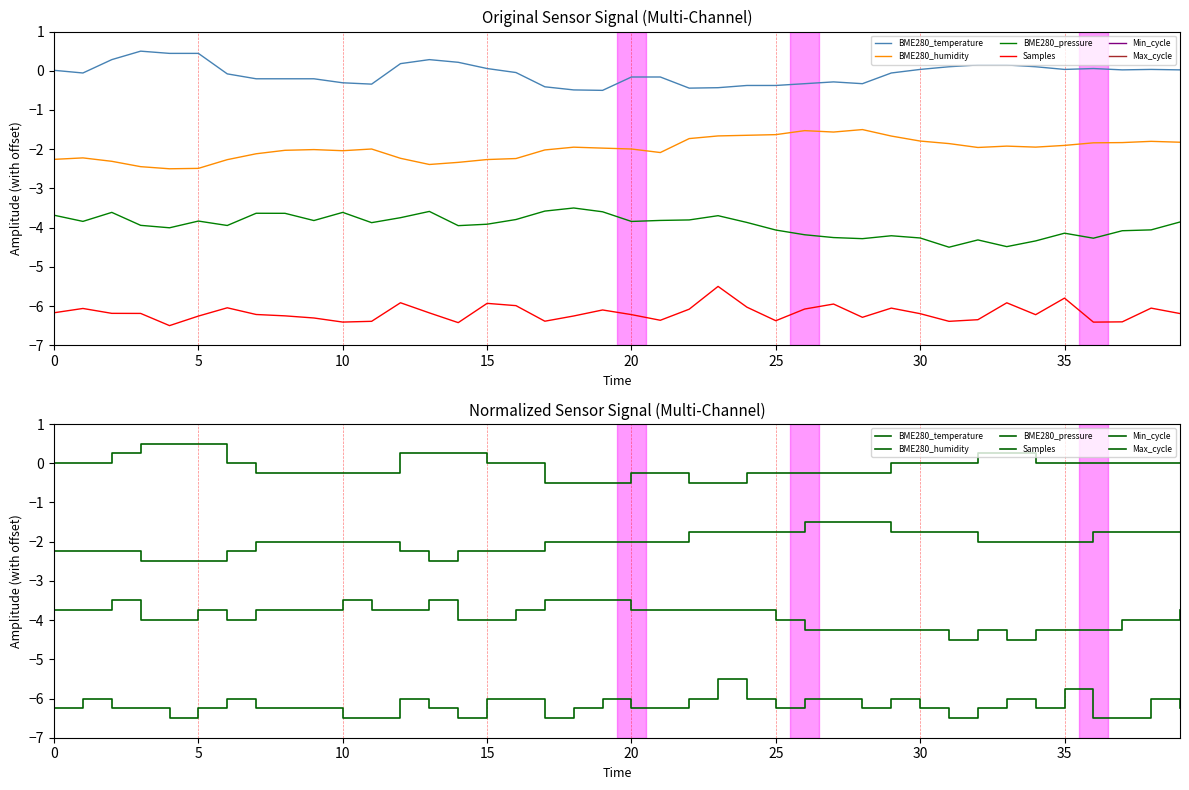

True or false: Max_cycle and Min_cycle cross at least once.

False